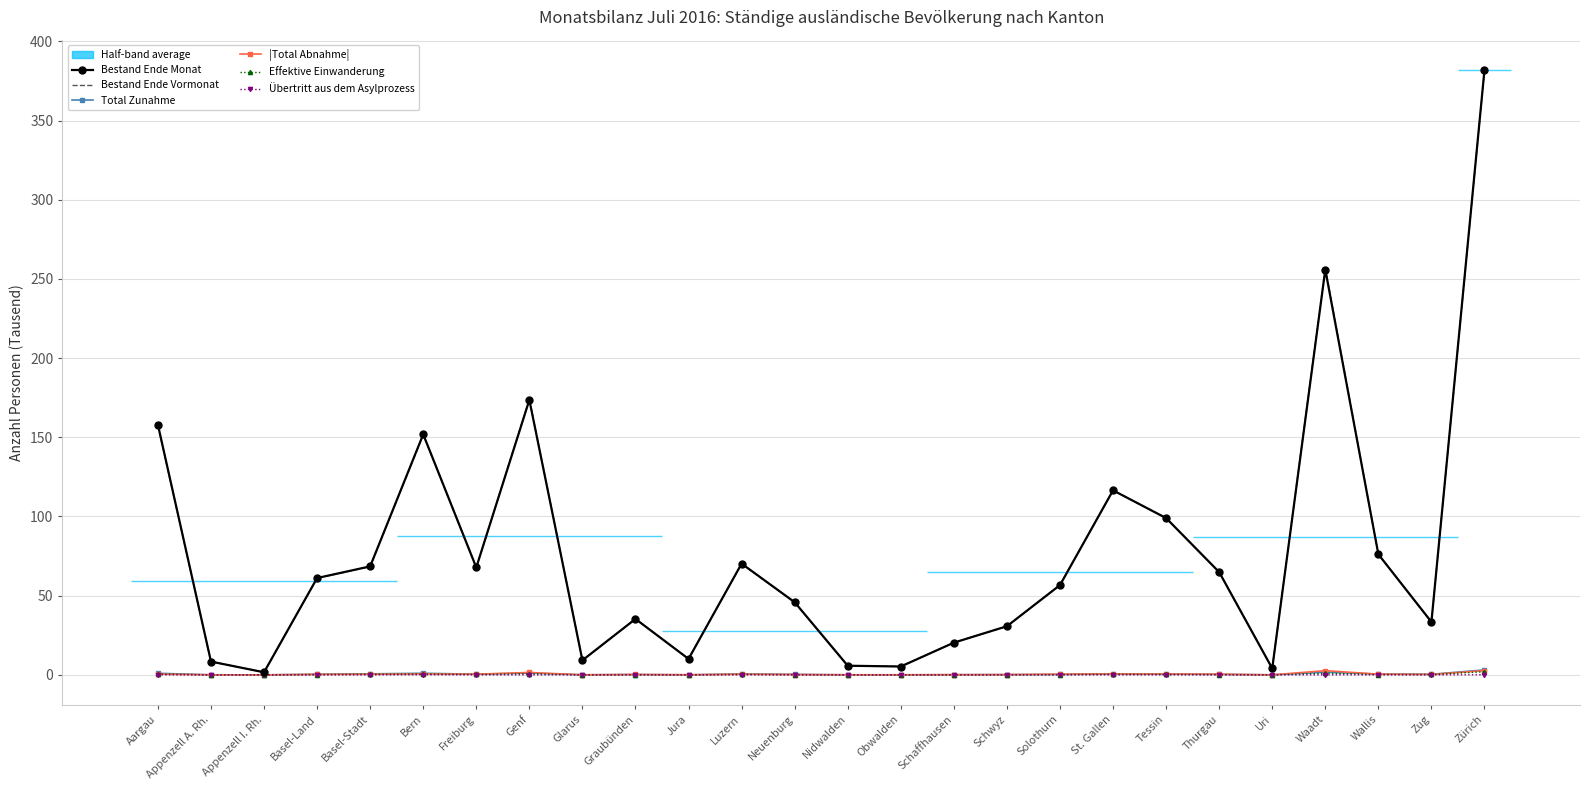

Is it true that Übertritt aus dem Asylprozess equals 0.0 at St. Gallen?

False